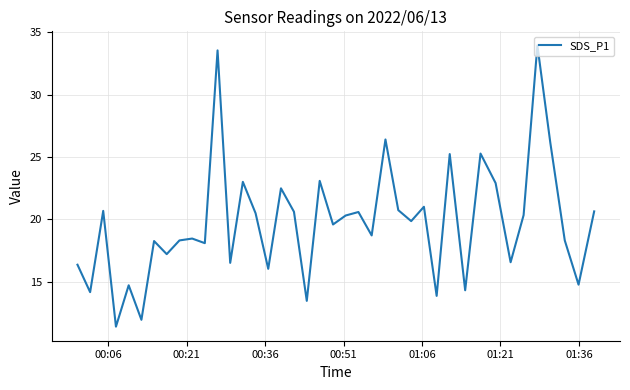

What is the difference between the maximum and minimum values?

22.6